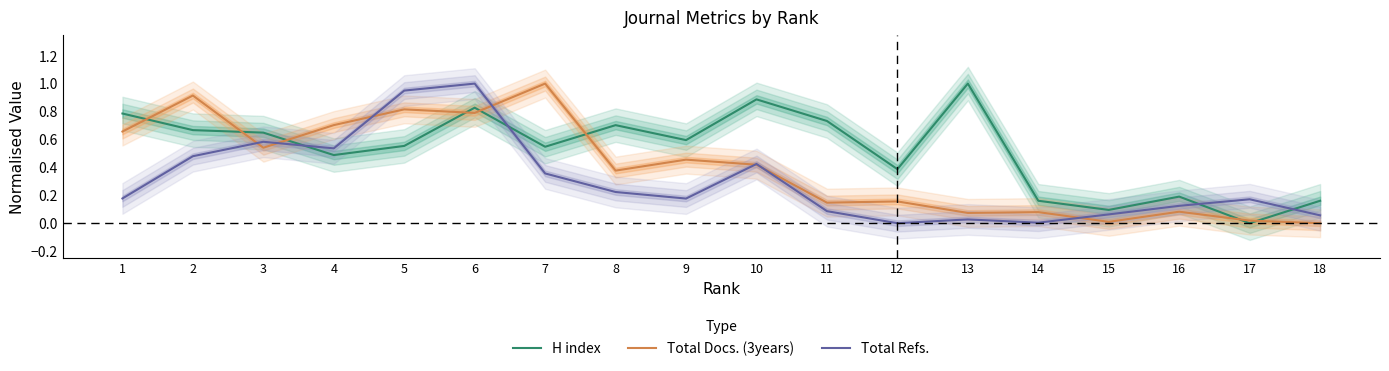

At which category does Total Refs. reach its first local valley?

4